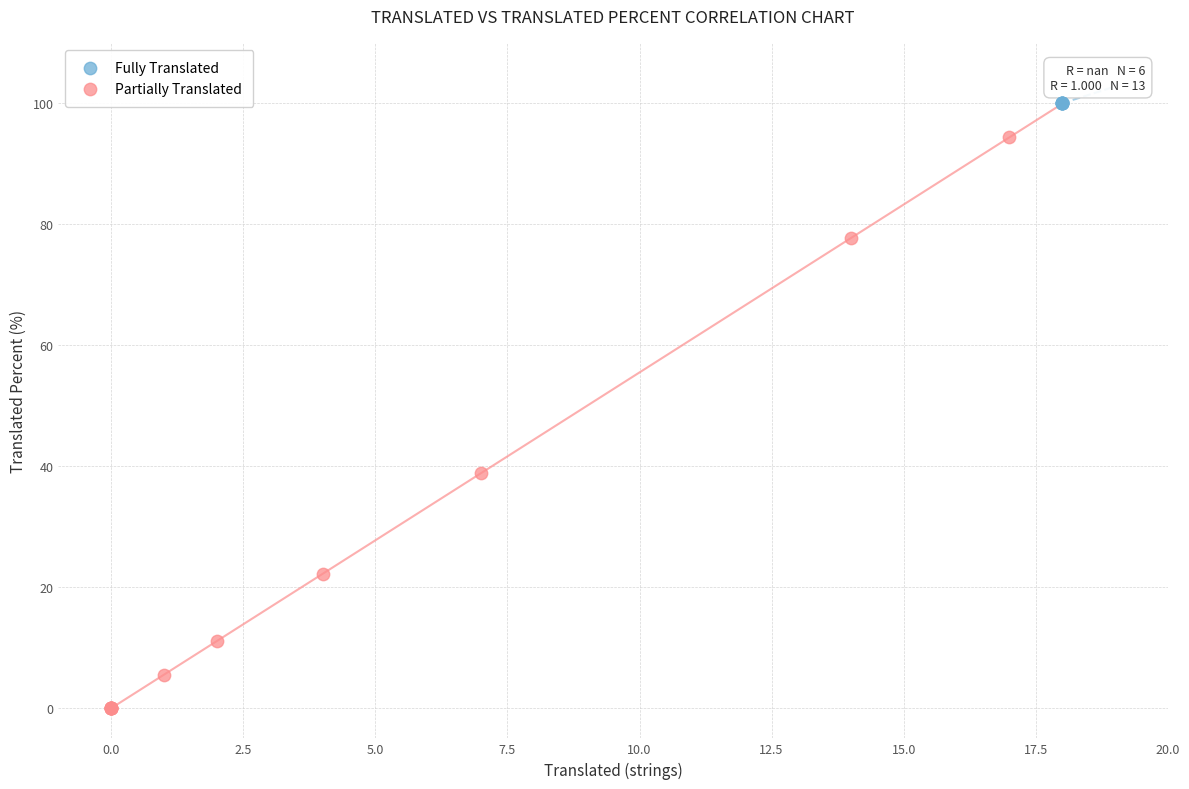

Which series reaches the maximum Y coordinate?

Fully Translated